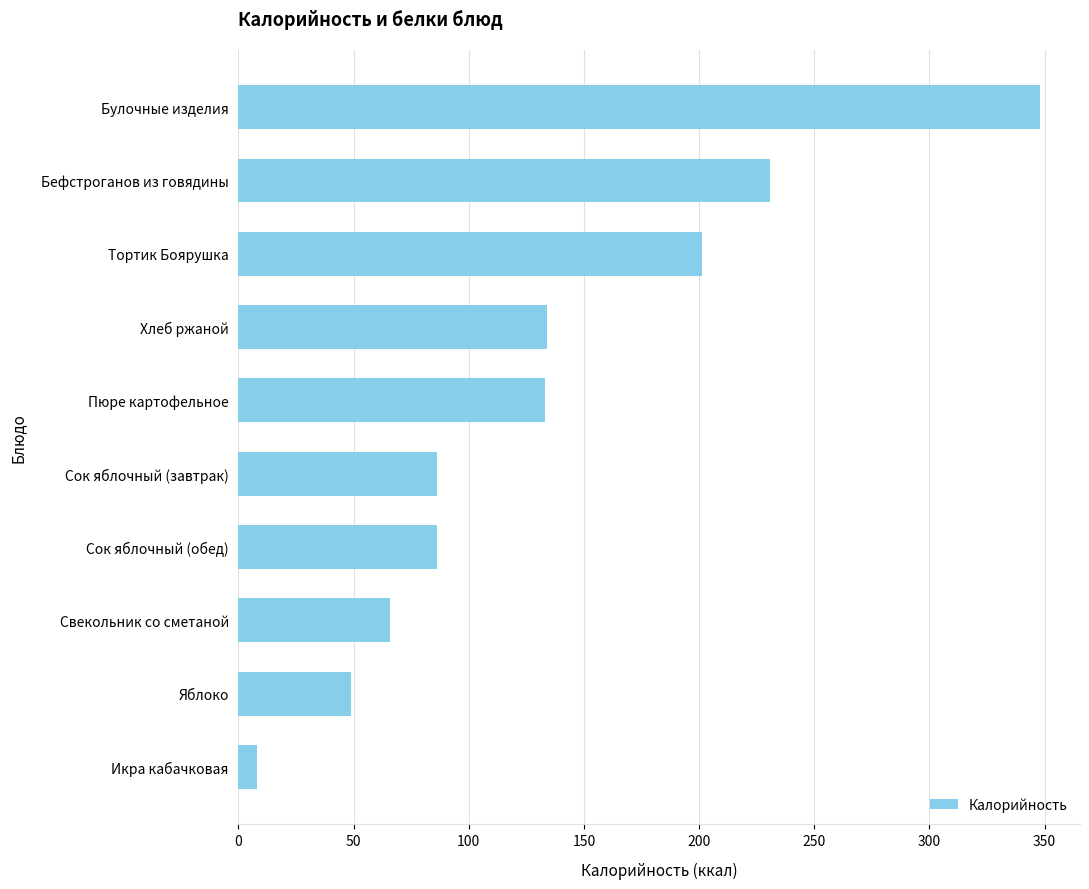

What is the average value?

134.2